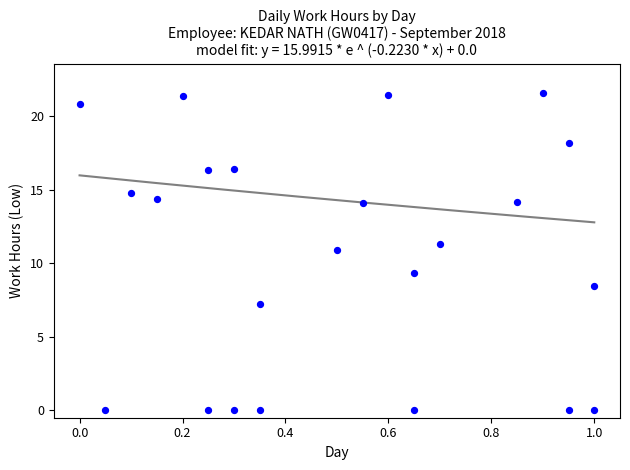

What is the range of X values (max minus min)?

1.0